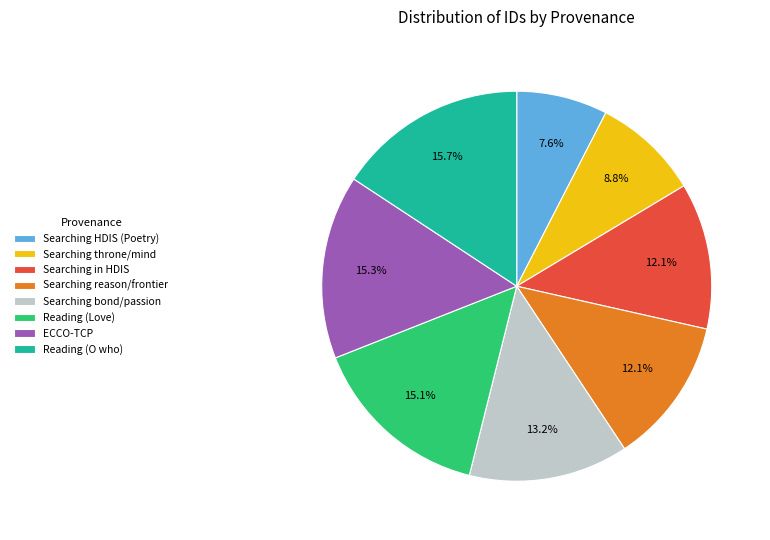

To the nearest percent, what is the combined percentage of Reading (O who) and ECCO-TCP?

31%